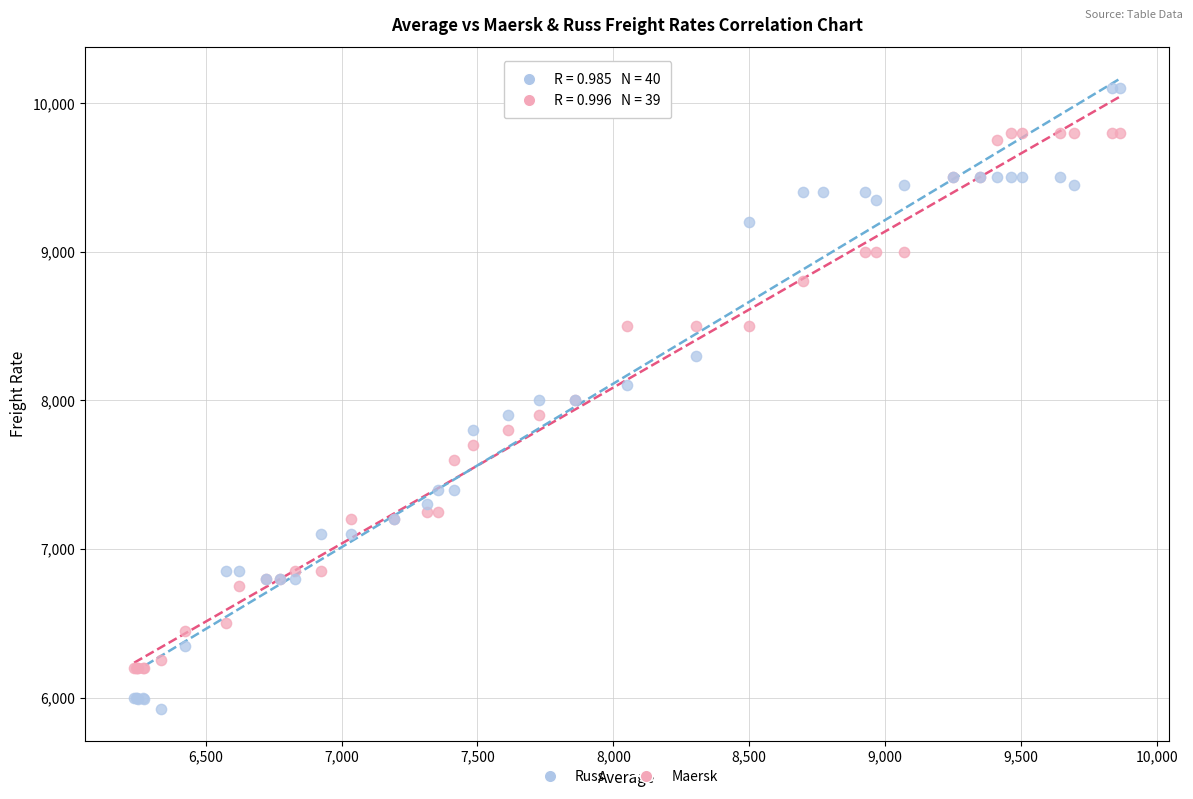

Which series has the widest spread of Y values?

Russ